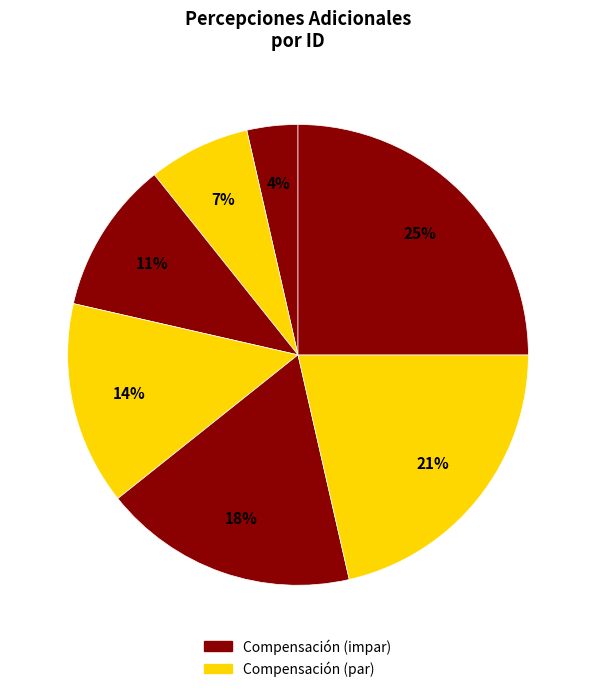

To the nearest percent, what is the average slice percentage?

14%